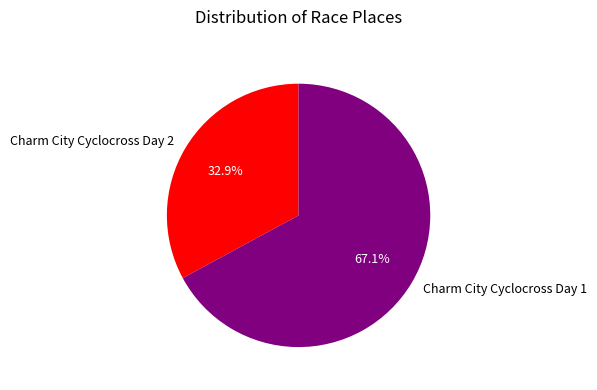

Rank the categories by value from lowest to highest.

Charm City Cyclocross Day 2, Charm City Cyclocross Day 1